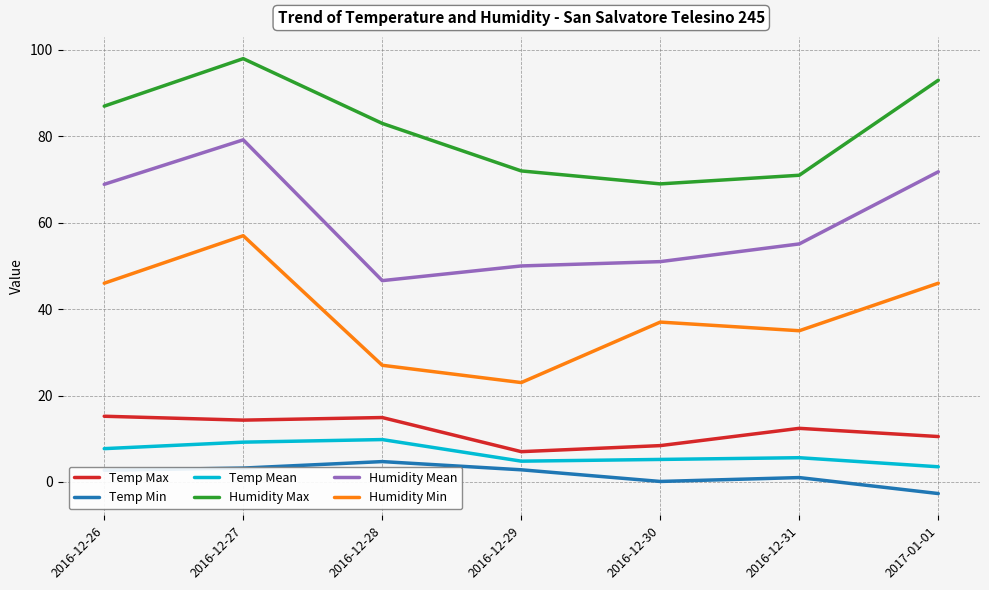

Count the number of data series in this chart.

6